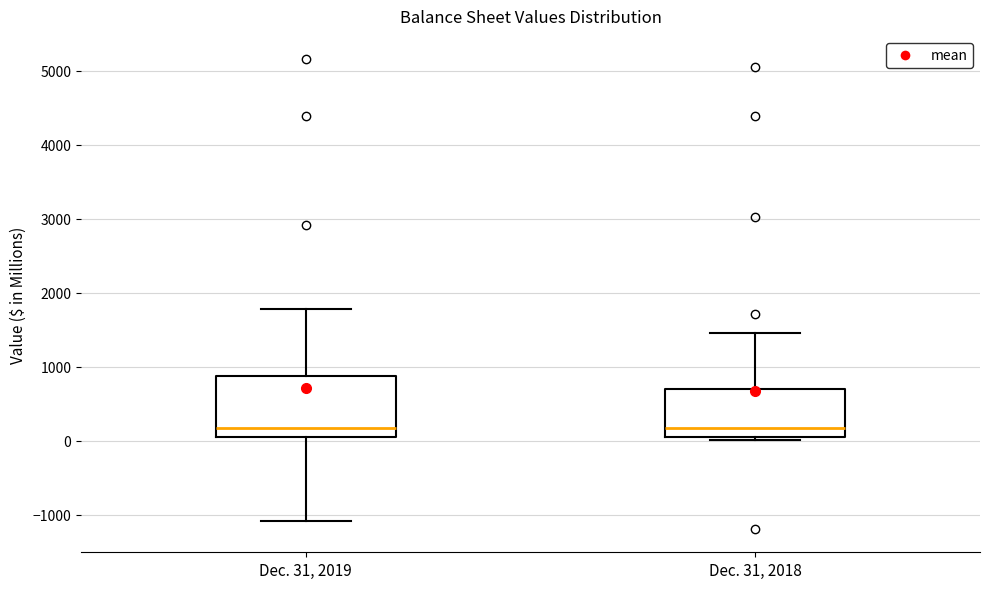

Reading left to right, read every box against the y-axis: the position of its median line, the range the box covers, and the ends of its whiskers. The values are not printed on the chart, so give them approximately, as read against the axis.

Dec. 31, 2019: median 200, box 100 to 900, whiskers -1100 to 1800
Dec. 31, 2018: median 200, box 100 to 700, whiskers 0 to 1500